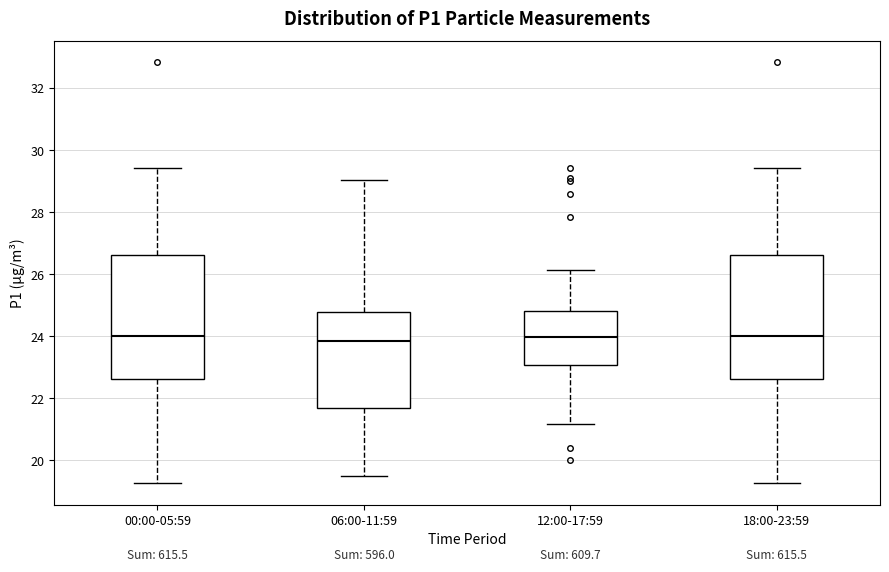

Where does the lower whisker of the box for 06:00-11:59 end on the y-axis? The values are not printed on the chart, so give them approximately, as read against the axis.

19.4